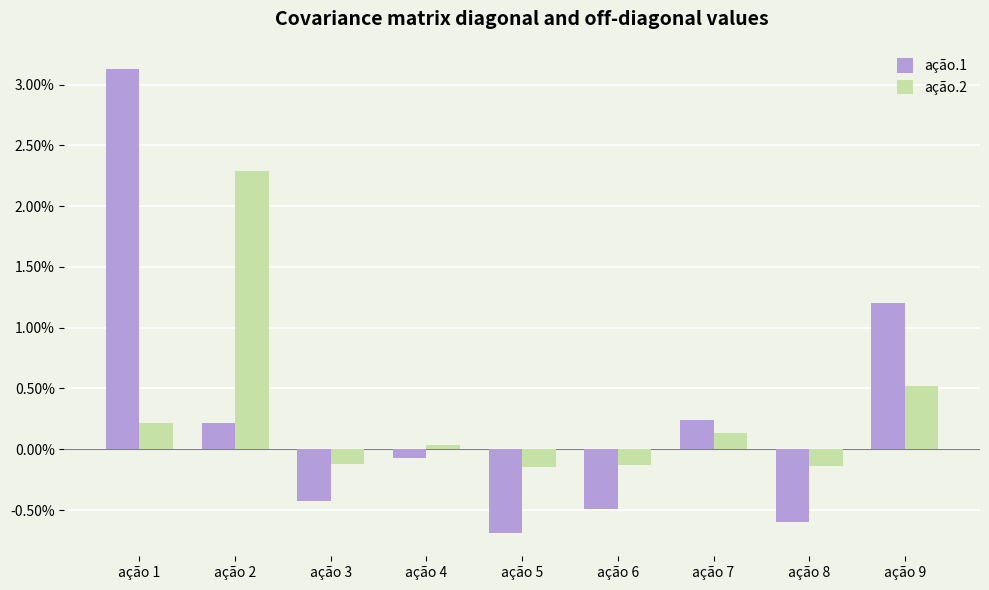

The value of ação.2 at ação 4 is 0.0. True or false?

False